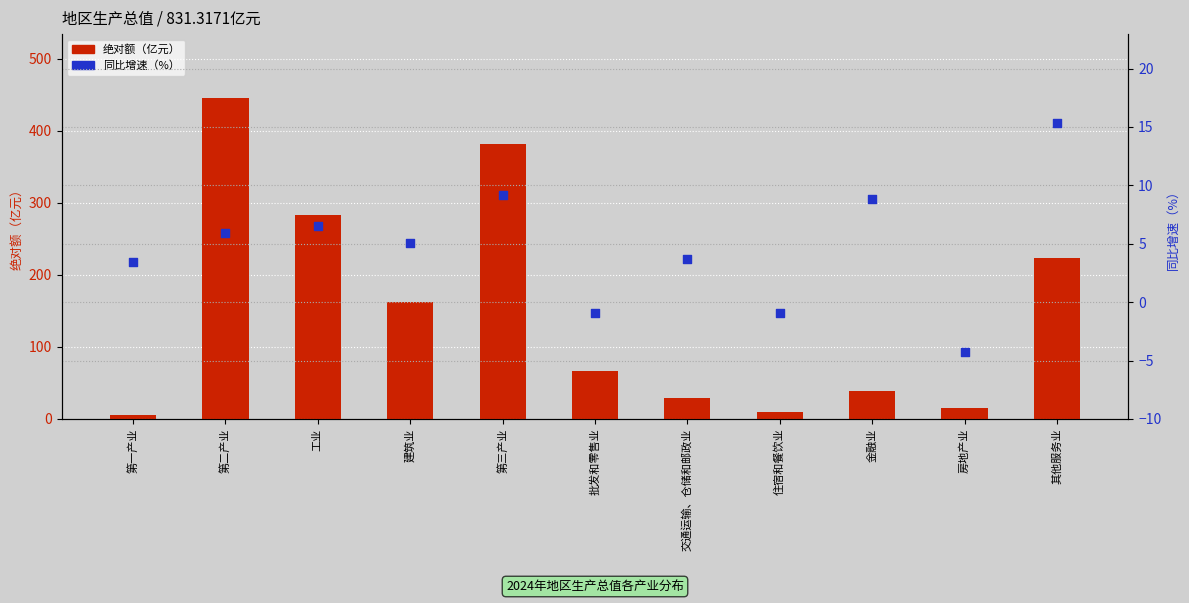

Which series contains the highest Y value?

绝对额（亿元）